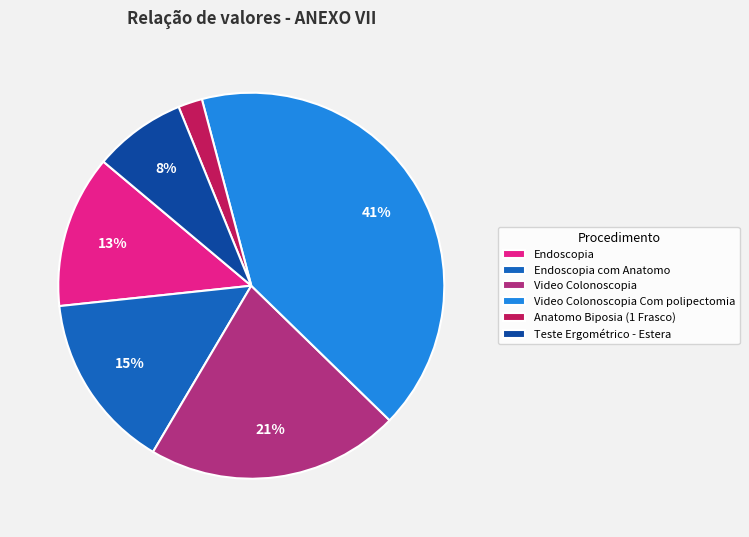

To the nearest percent, what percentage of the pie is Teste Ergométrico - Estera?

8%